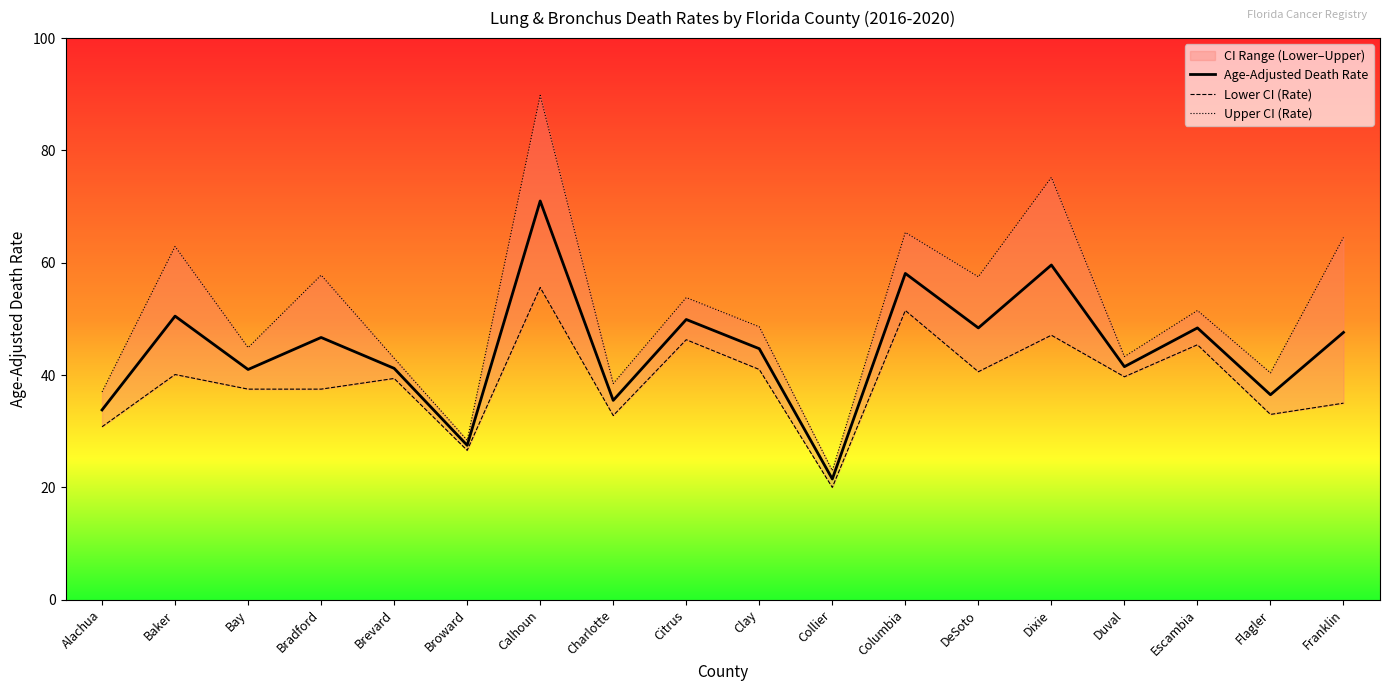

List the labels in order of Upper CI (Rate) value, smallest first.

Collier, Broward, Alachua, Charlotte, Flagler, Brevard, Duval, Bay, Clay, Escambia, Citrus, DeSoto, Bradford, Baker, Franklin, Columbia, Dixie, Calhoun